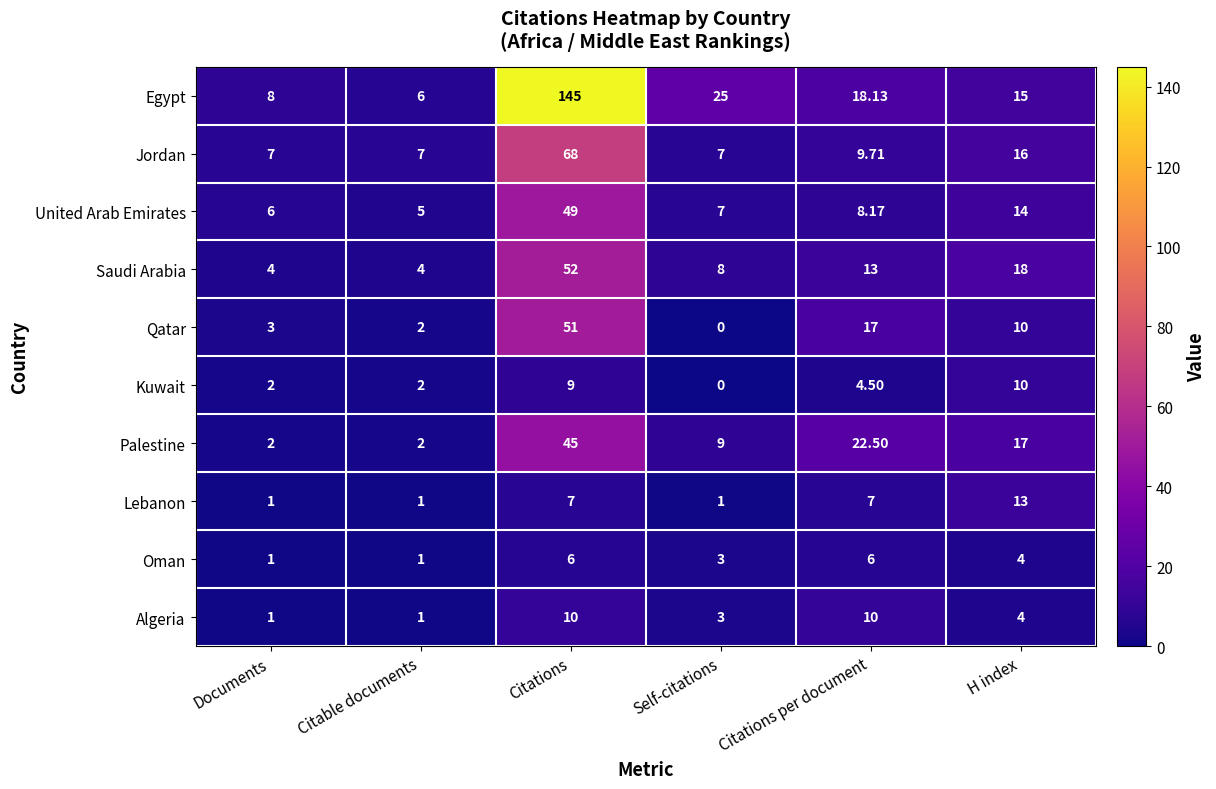

Rank the series at Citations from highest to lowest value.

Egypt, Jordan, Saudi Arabia, Qatar, United Arab Emirates, Palestine, Algeria, Kuwait, Lebanon, Oman